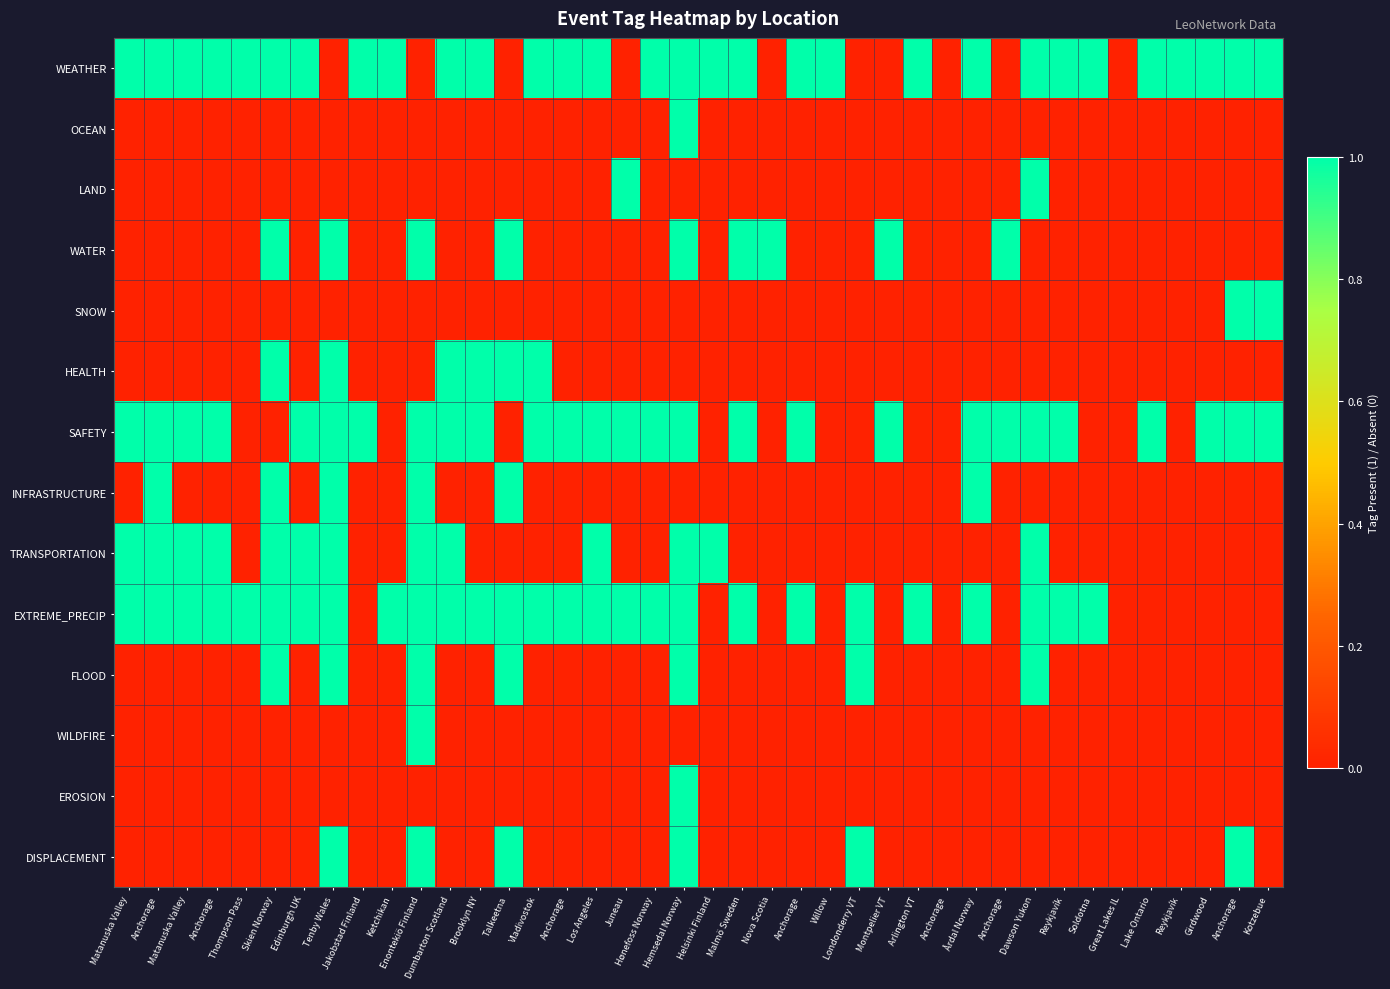

Which series has the widest spread of values?

WEATHER